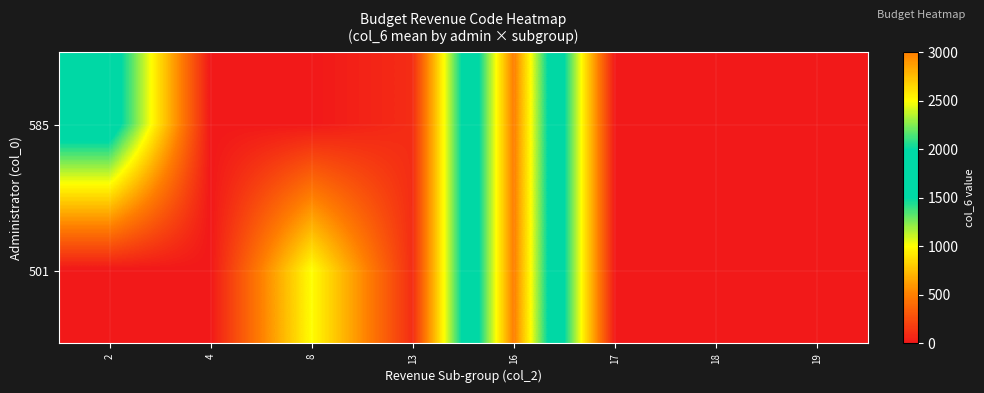

What is the total value across all series at 2?

1711.2